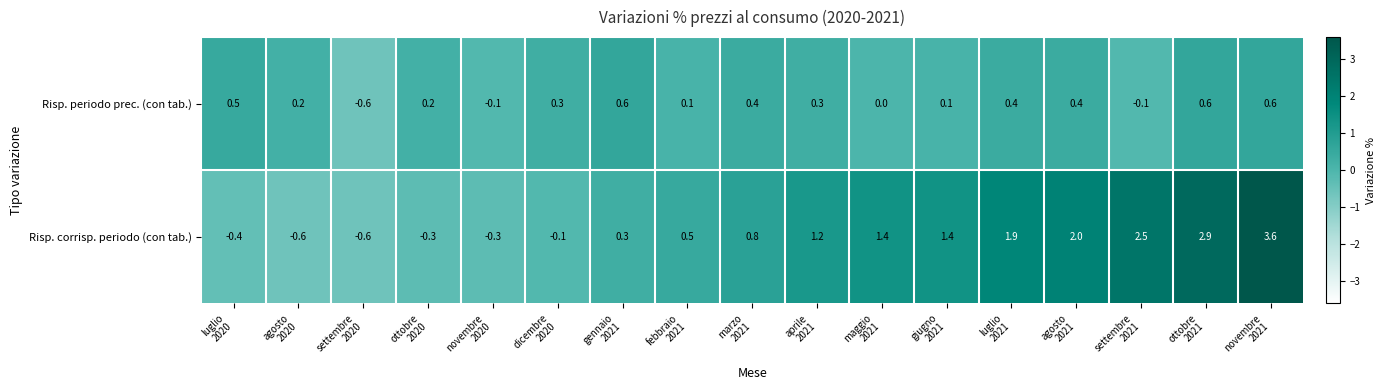

Which series has the largest range (max minus min)?

Risp. corrisp. periodo (con tab.)